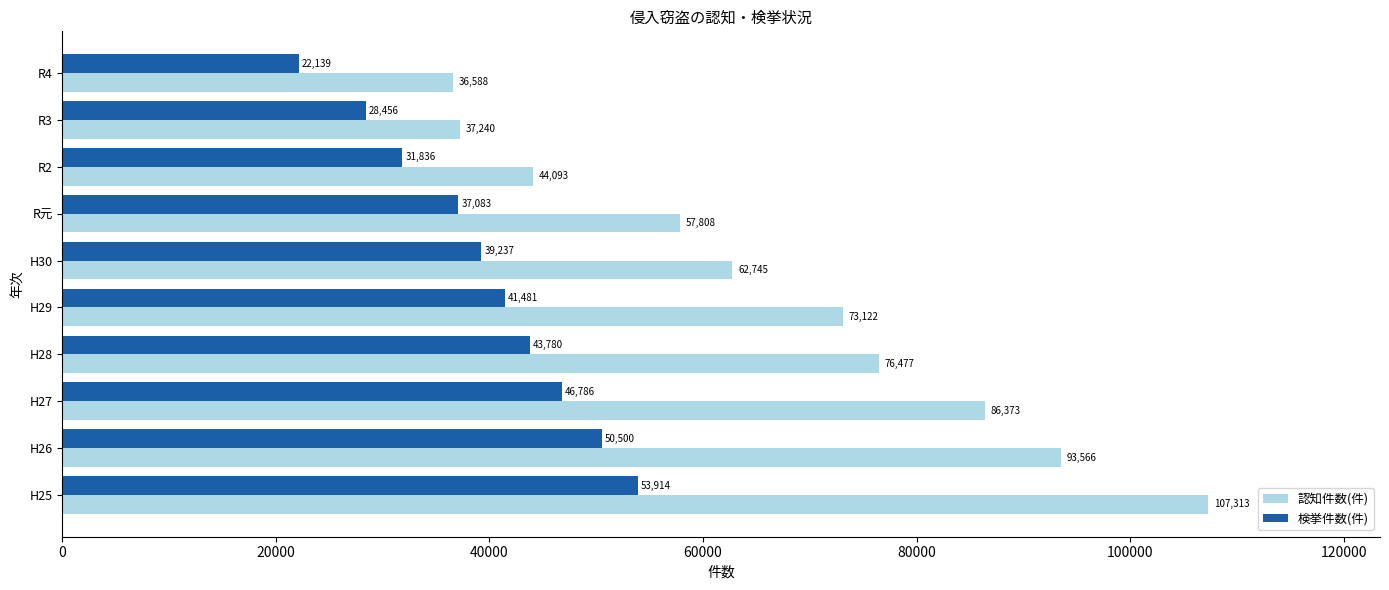

Which series has the largest total across all categories?

認知件数(件)